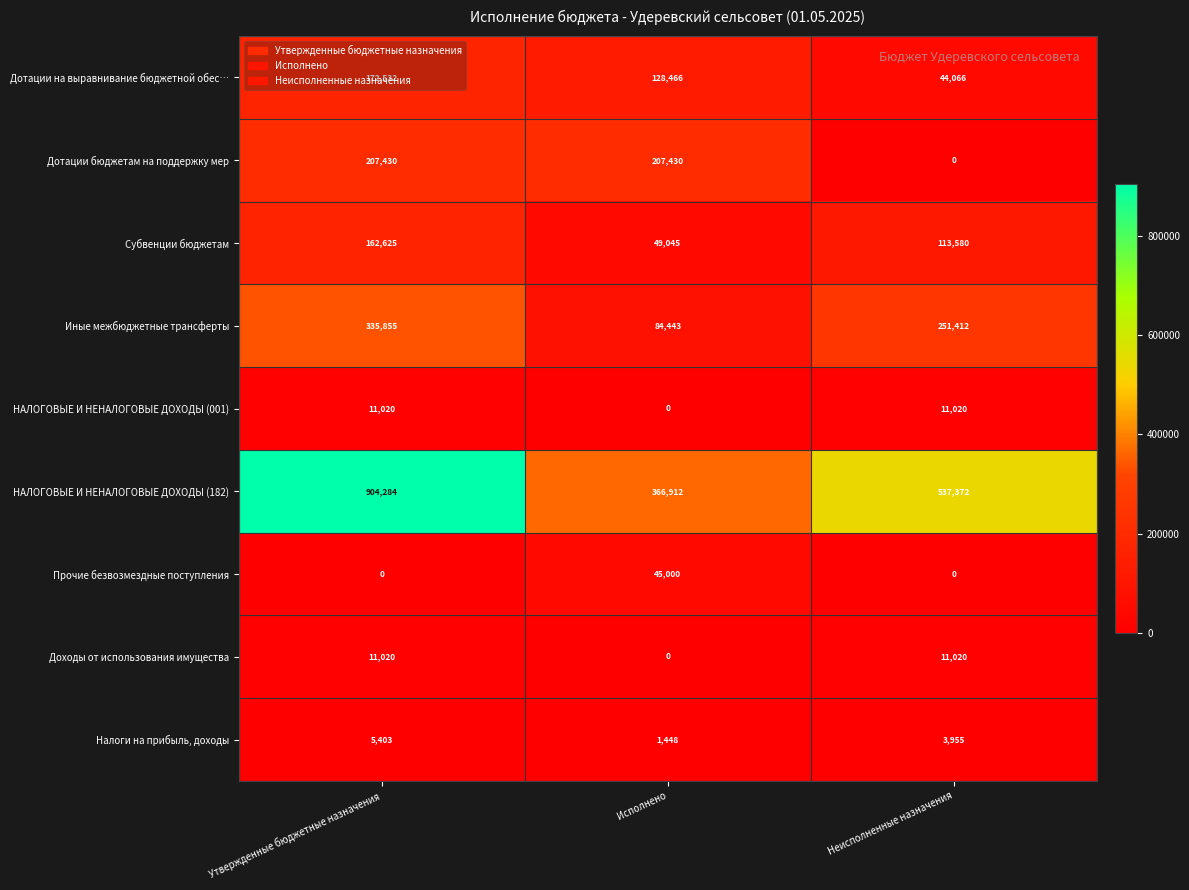

Between Исполнено and Неисполненные назначения, which series saw the biggest shift?

Дотации бюджетам на поддержку мер